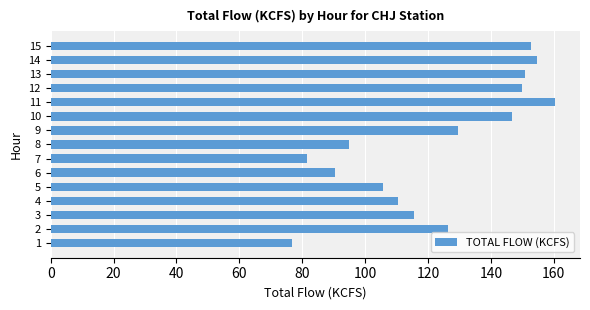

Is it true that the value at 14 is 154.6?

True